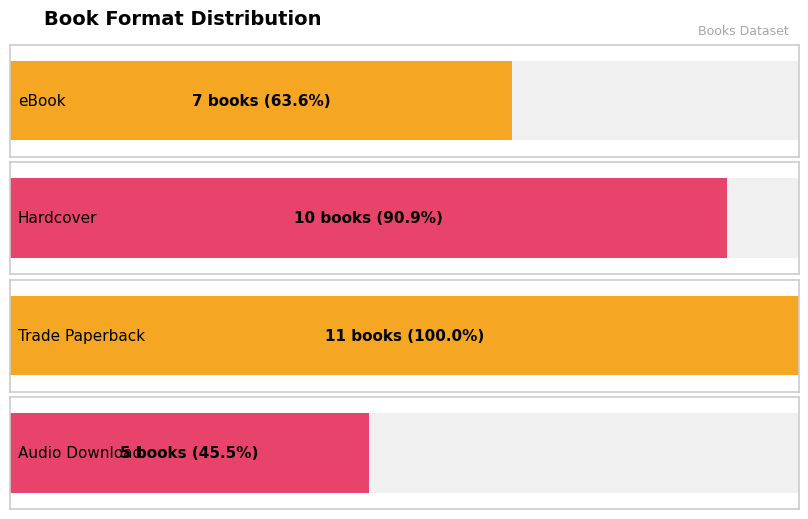

Reading left to right, transcribe all the data shown in this chart.

7	10	11	5